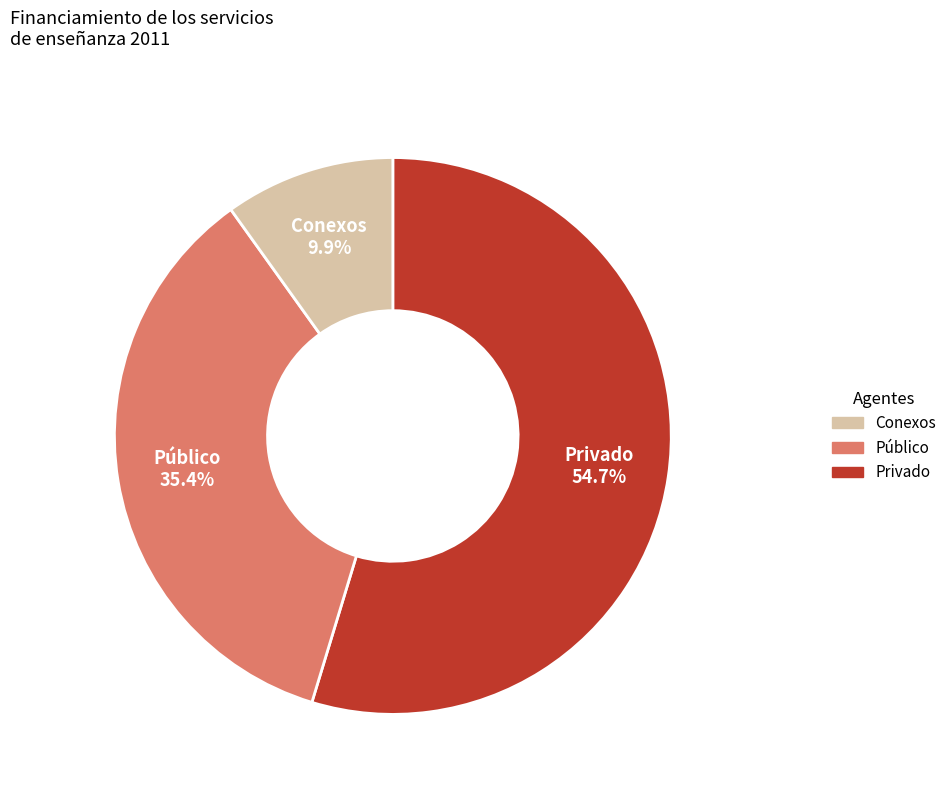

Does any single category account for the majority?

Yes